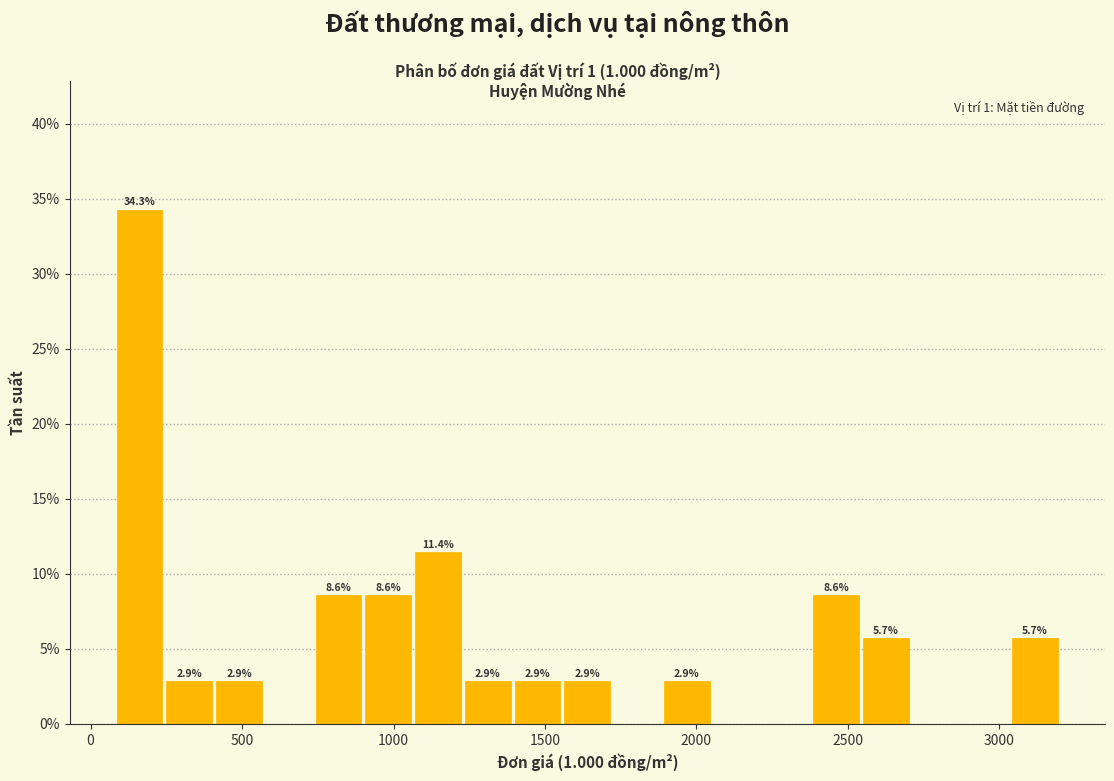

Read against the x-axis, roughly where is the centre of the tallest bar?

150